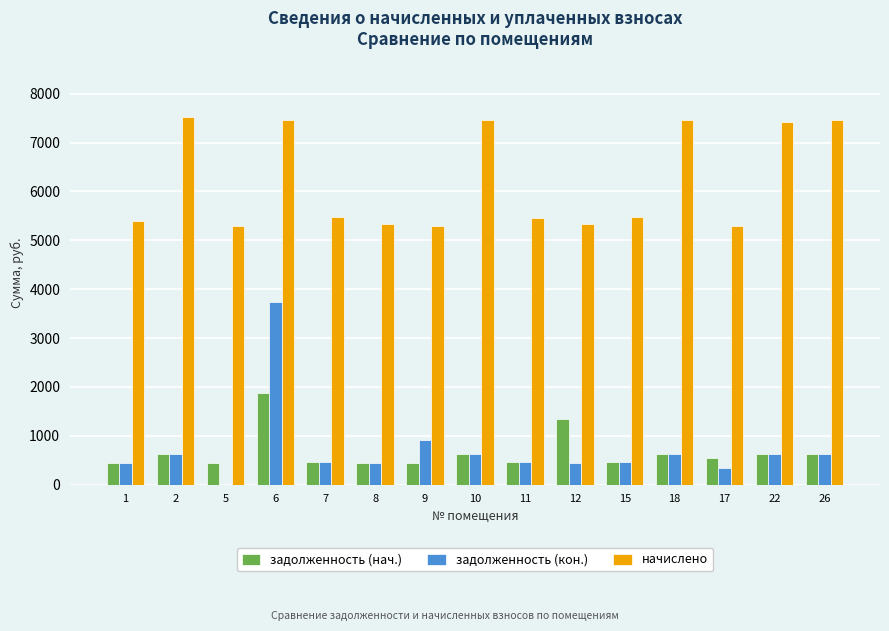

What are all the series names shown in the legend?

задолженность (нач.), задолженность (кон.), начислено